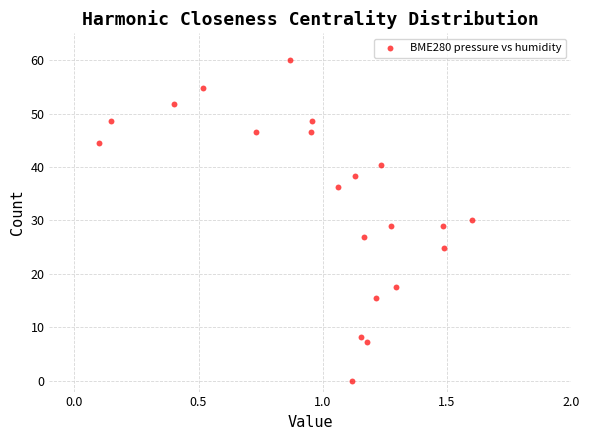

What is the range of X values (max minus min)?

1.5